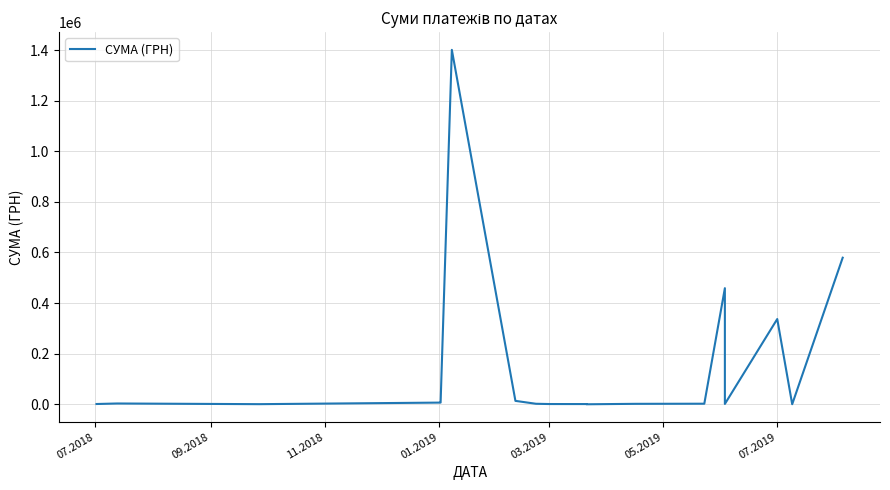

What position from the left is 05.2019?

6